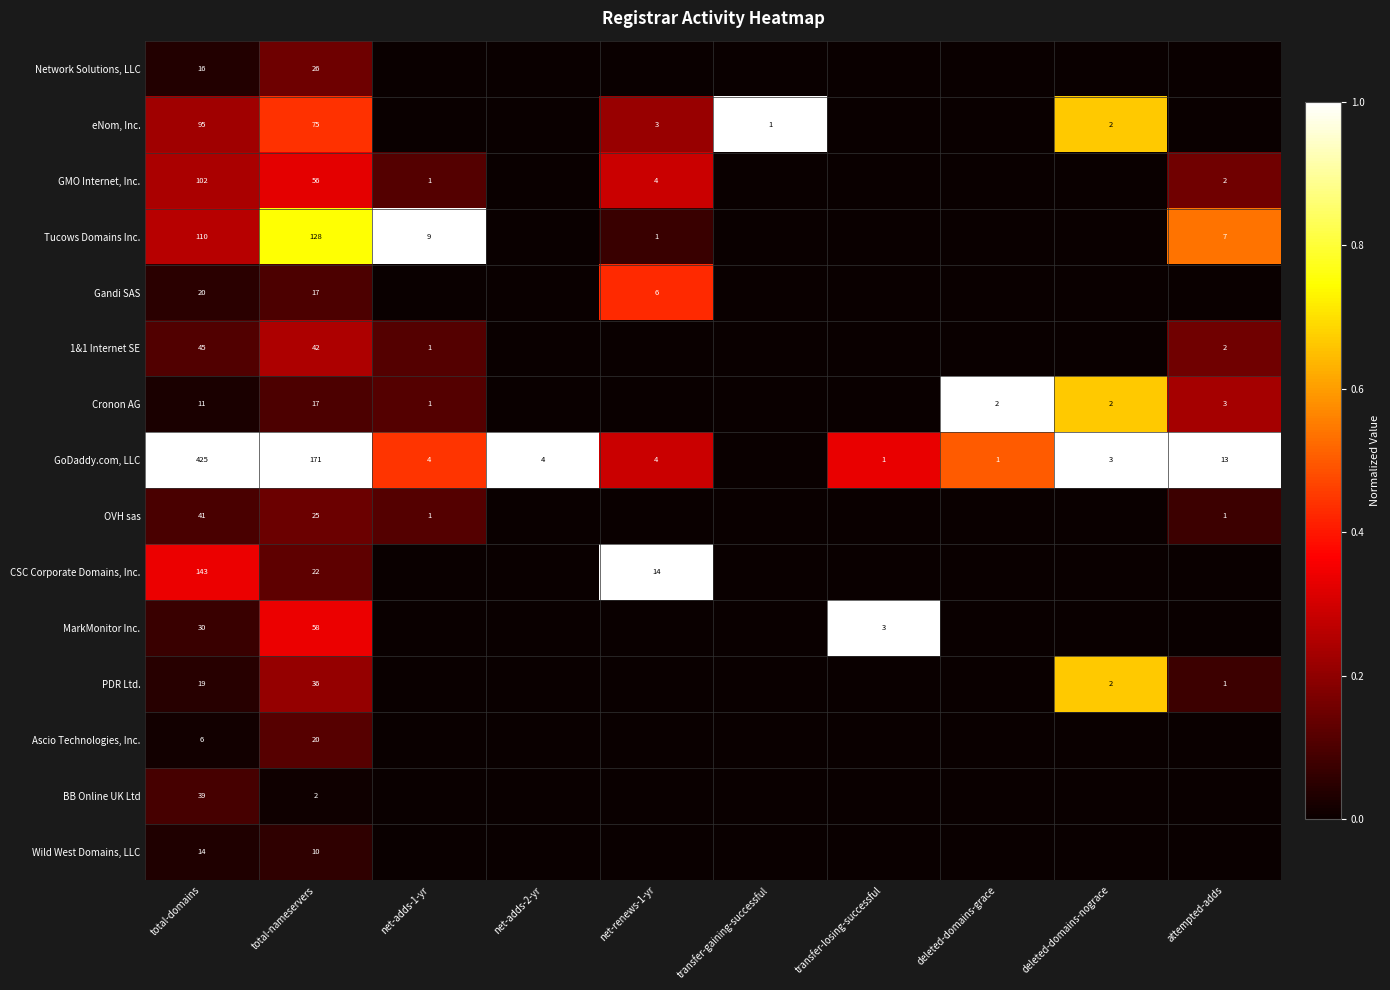

True or false: Ascio Technologies, Inc. has a value of 9 at total-domains.

False